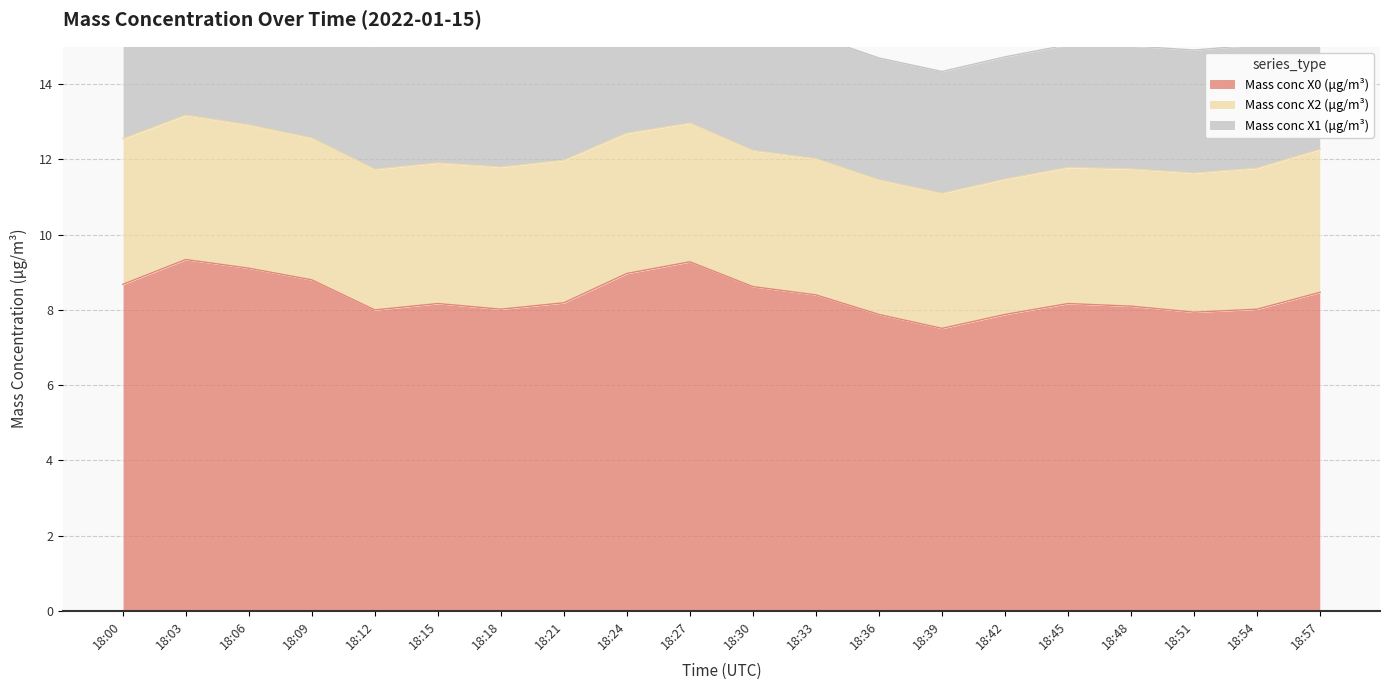

What is the value of the Mass conc X2 (μg/m³) point at the 11th from the left?

3.6